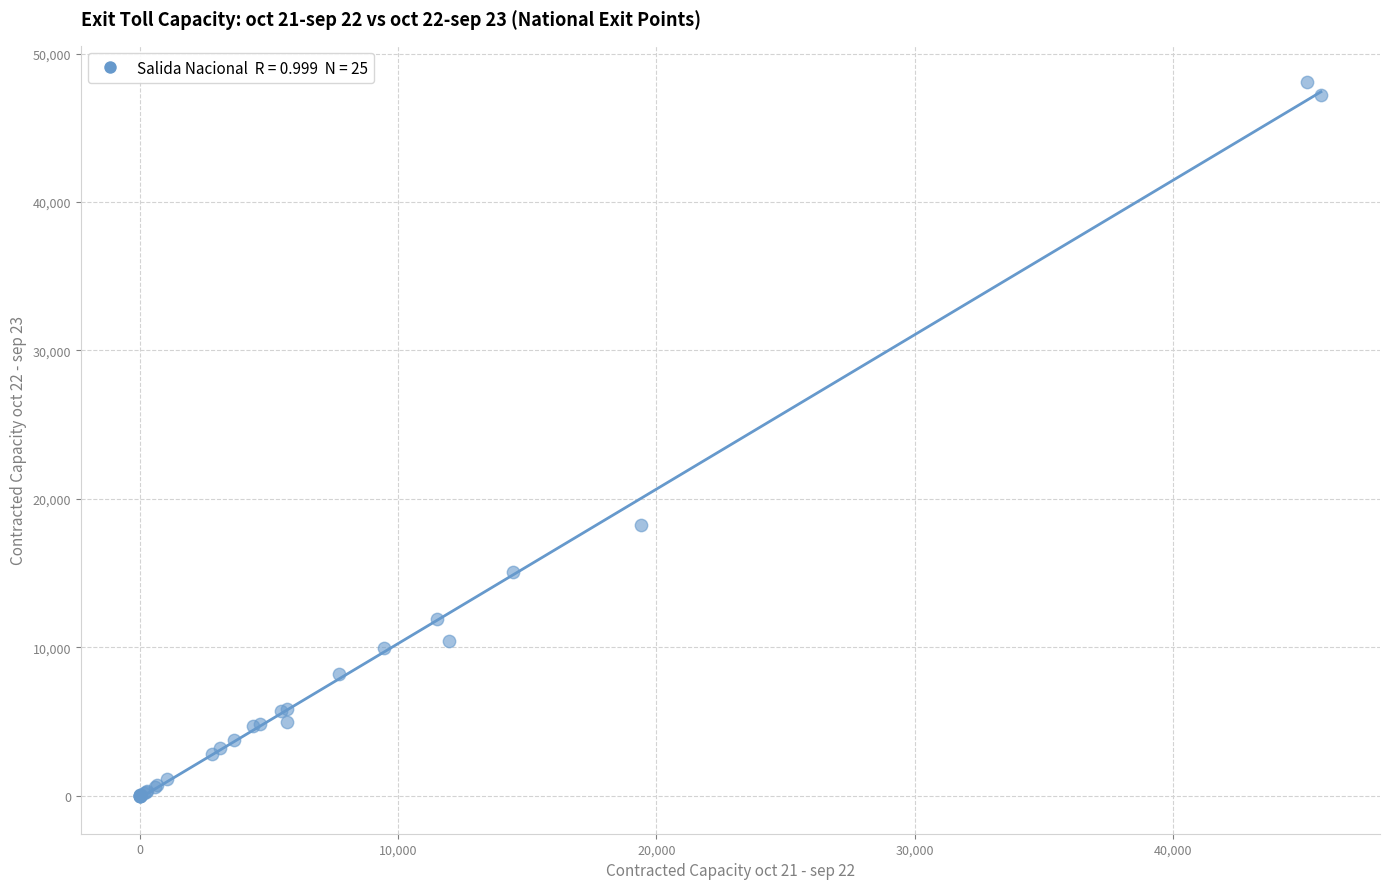

What Y value in the scatter plot is closest to 24061?

18258.6